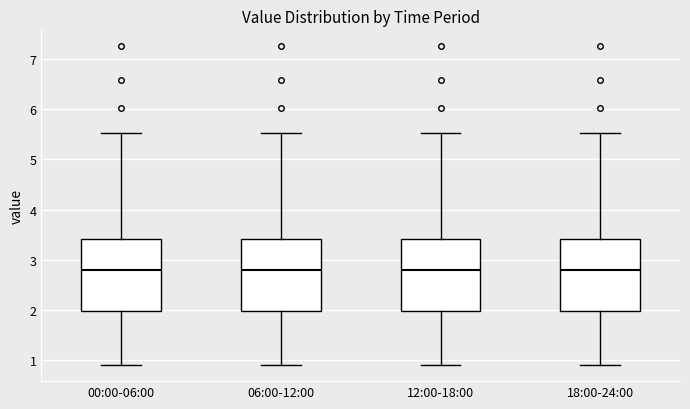

Reading left to right, read every box against the y-axis: the position of its median line, the range the box covers, and the ends of its whiskers. The values are not printed on the chart, so give them approximately, as read against the axis.

00:00-06:00: median 2.8, box 2.0 to 3.4, whiskers 0.9 to 5.5
06:00-12:00: median 2.8, box 2.0 to 3.4, whiskers 0.9 to 5.5
12:00-18:00: median 2.8, box 2.0 to 3.4, whiskers 0.9 to 5.5
18:00-24:00: median 2.8, box 2.0 to 3.4, whiskers 0.9 to 5.5